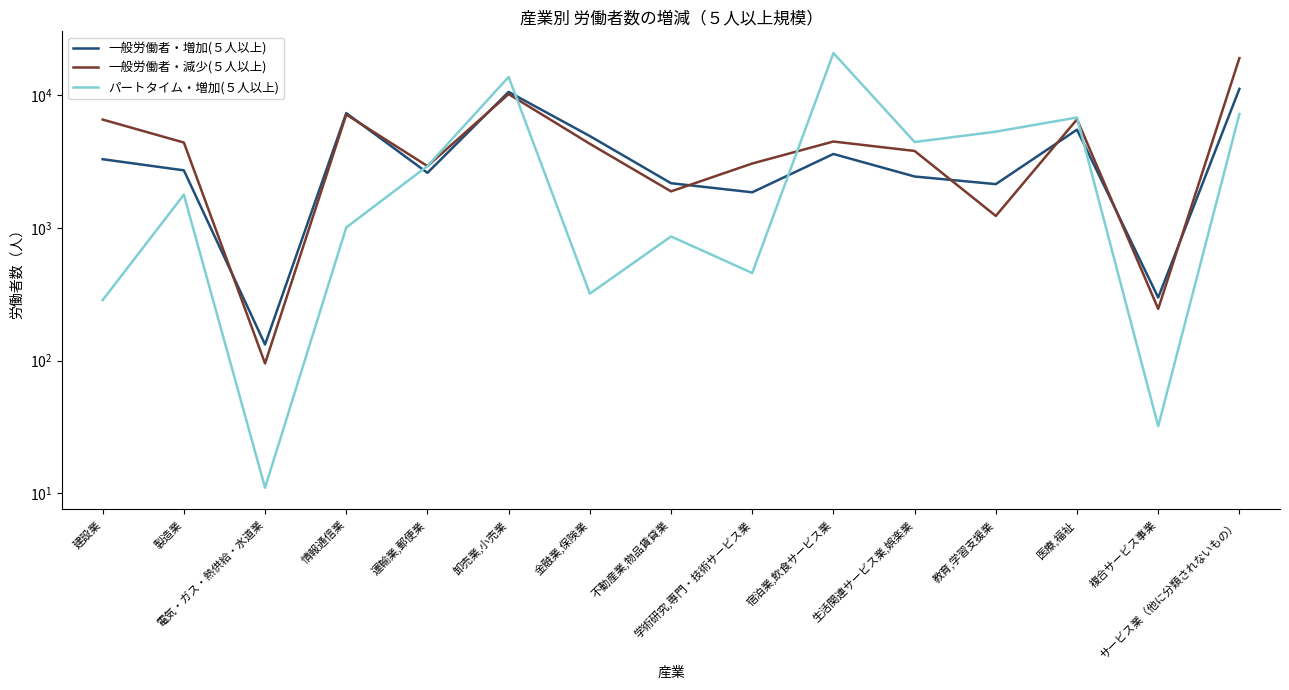

Which series changed the most between 不動産業,物品賃貸業 and 医療,福祉?

パートタイム・増加(５人以上)